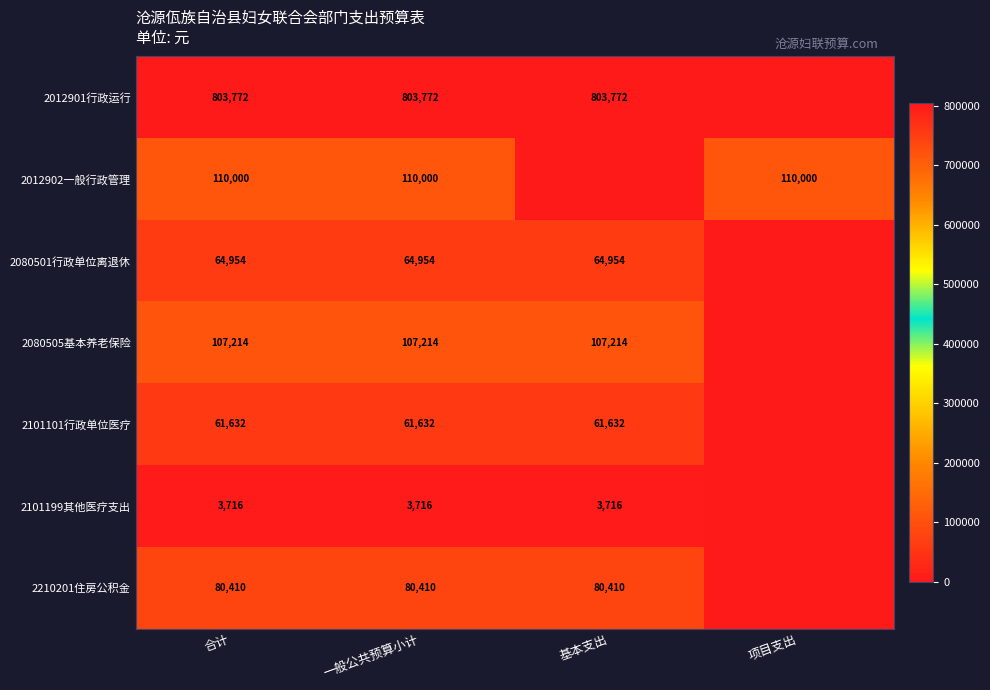

The 2080505基本养老保险 series shows 107214 at 一般公共预算小计. True or false?

True